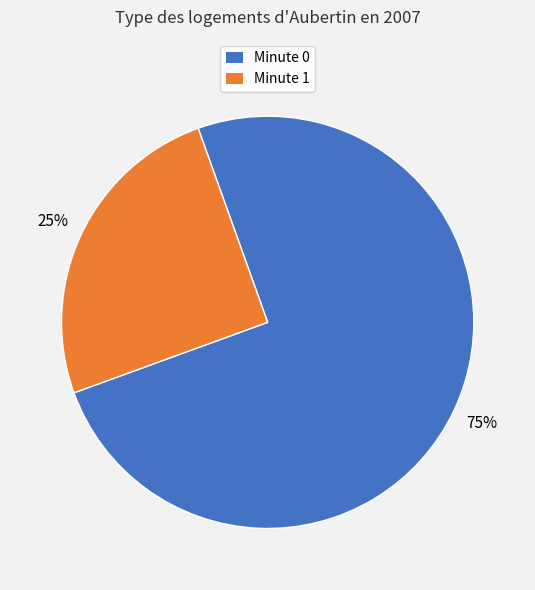

Does any single category account for the majority?

Yes